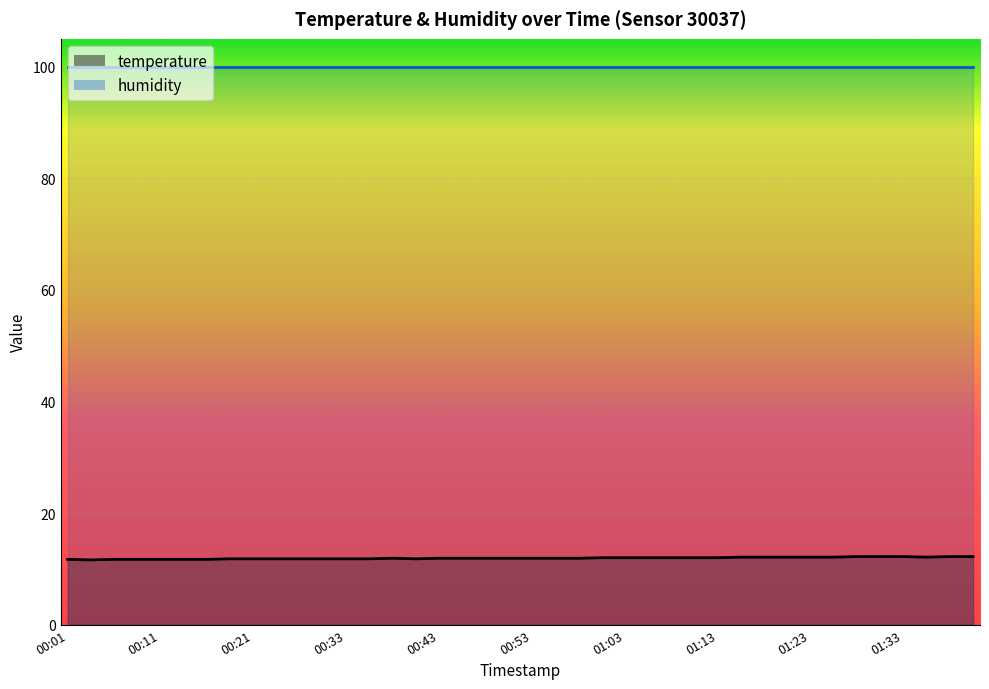

What is the change in value from 00:41 to 01:05?

+0.2